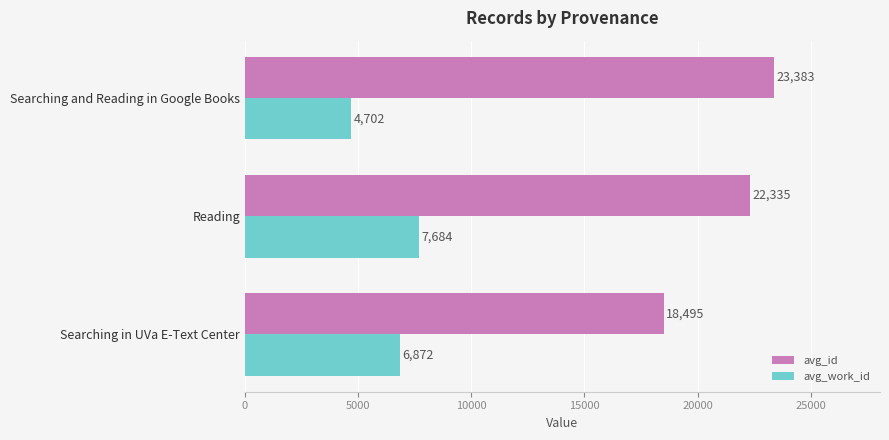

True or false: avg_id has a value of 22335.0 at Reading.

True